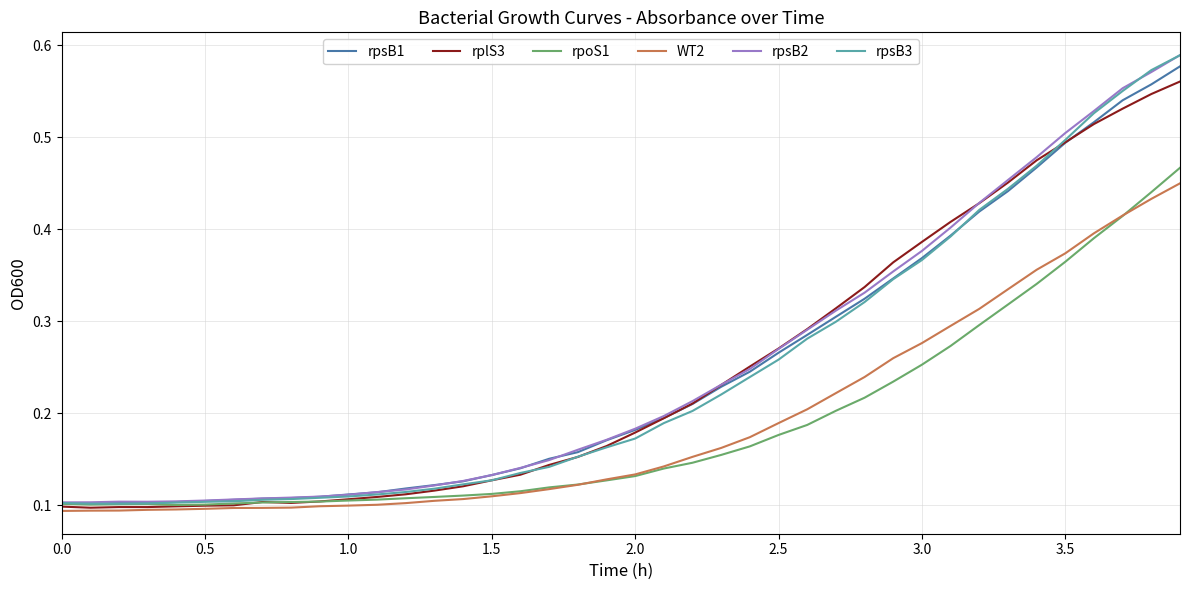

Which series has the widest spread of values?

rpsB3